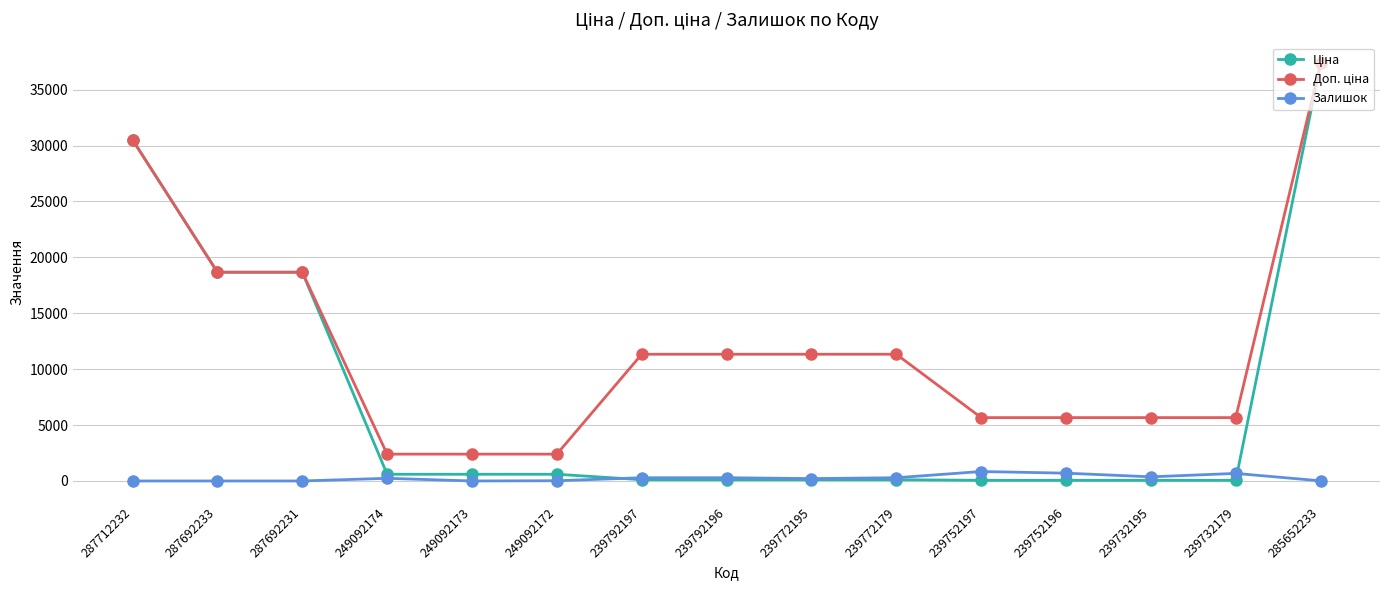

Does the chart display data point markers on the line(s)?

Yes